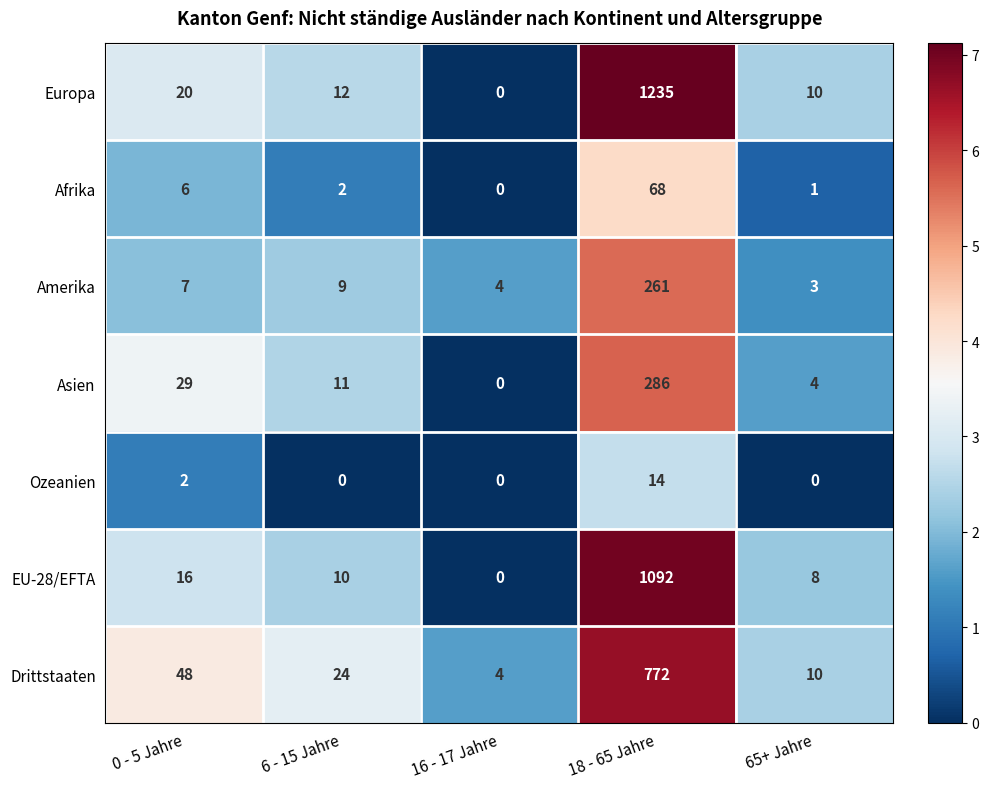

True or false: EU-28/EFTA has a value of 8 at 65+ Jahre.

True